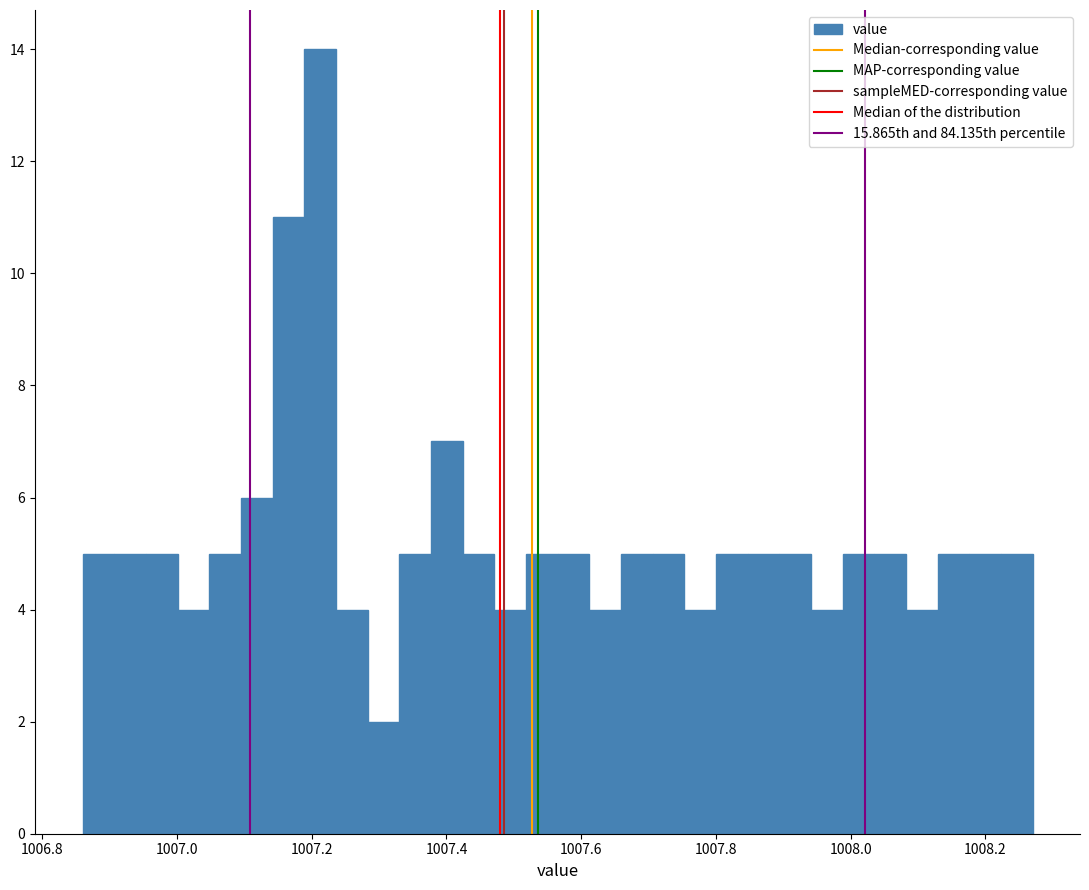

Read against the x-axis, roughly where is the centre of the tallest bar?

1007.22